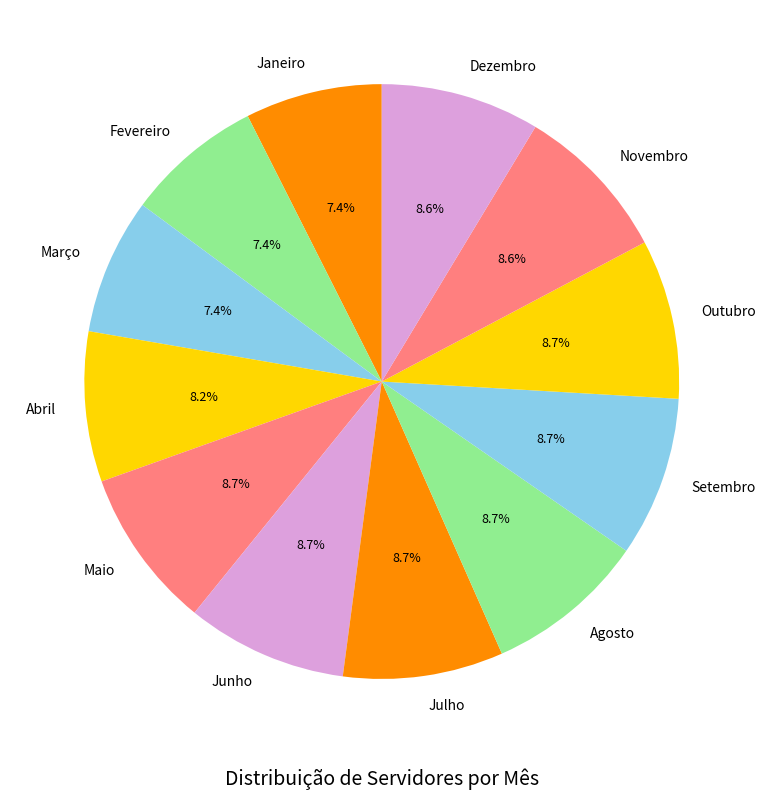

How many segments does this pie chart have?

12